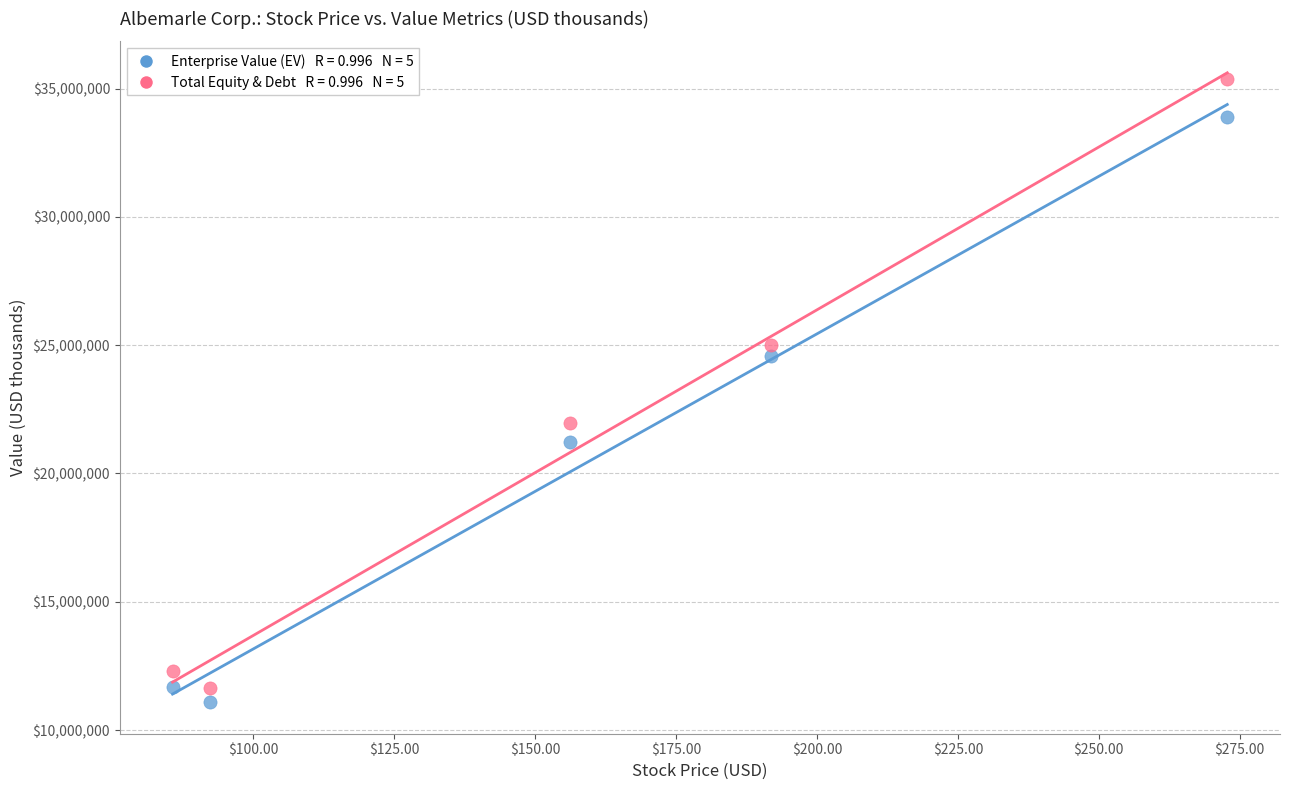

Across all data points, what is the range of Y values (max minus min)?

24313112